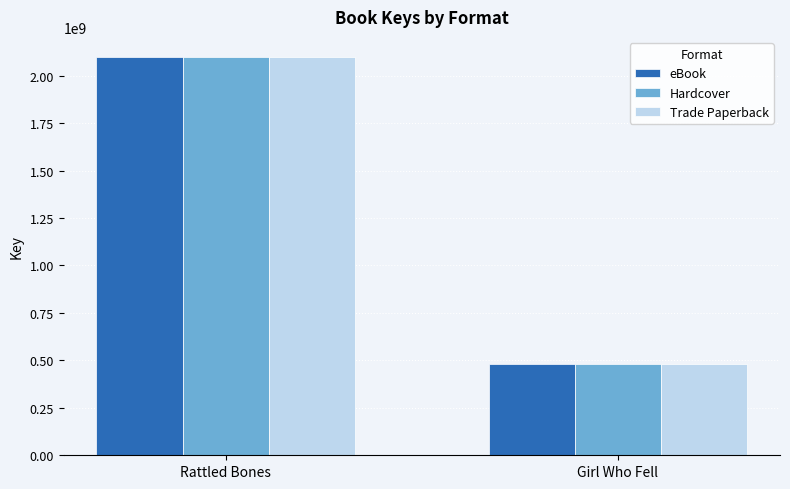

Count the eBook values in the range 479745710 to 2099422504.

2